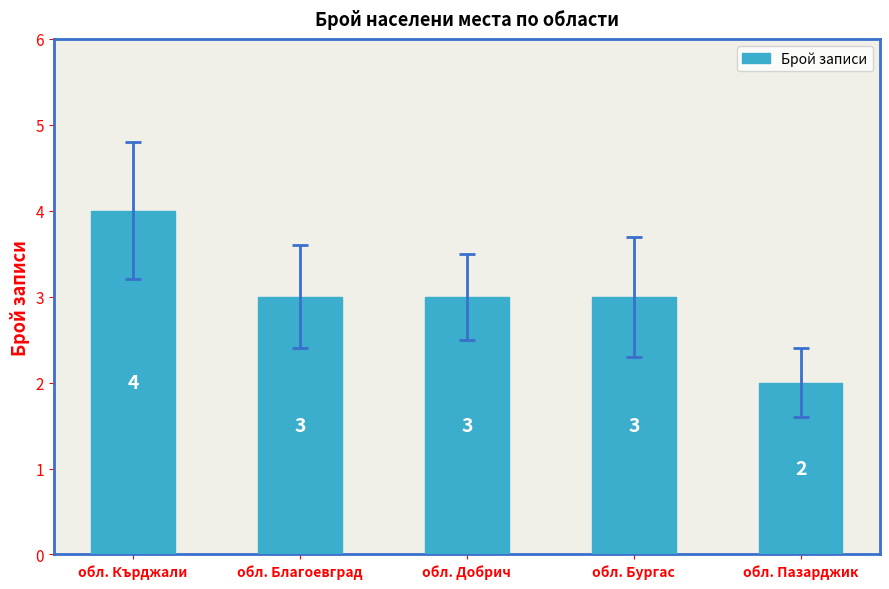

What is the sum of the values at обл. Кърджали and обл. Добрич?

7